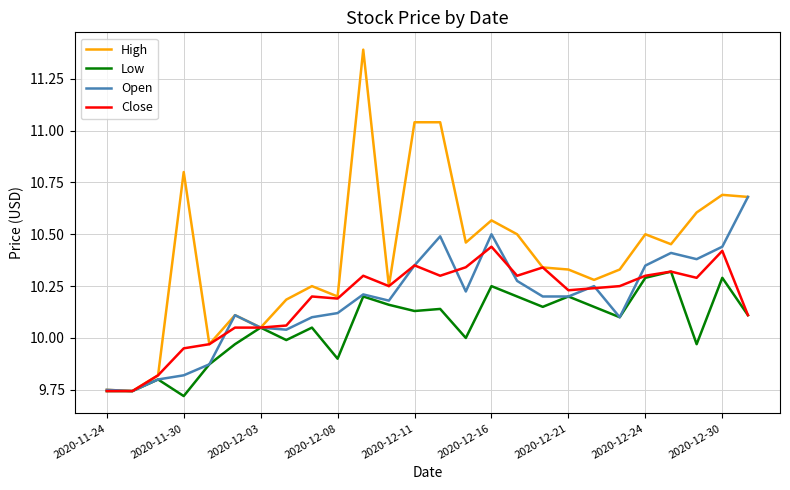

Which series has the largest range (max minus min)?

High